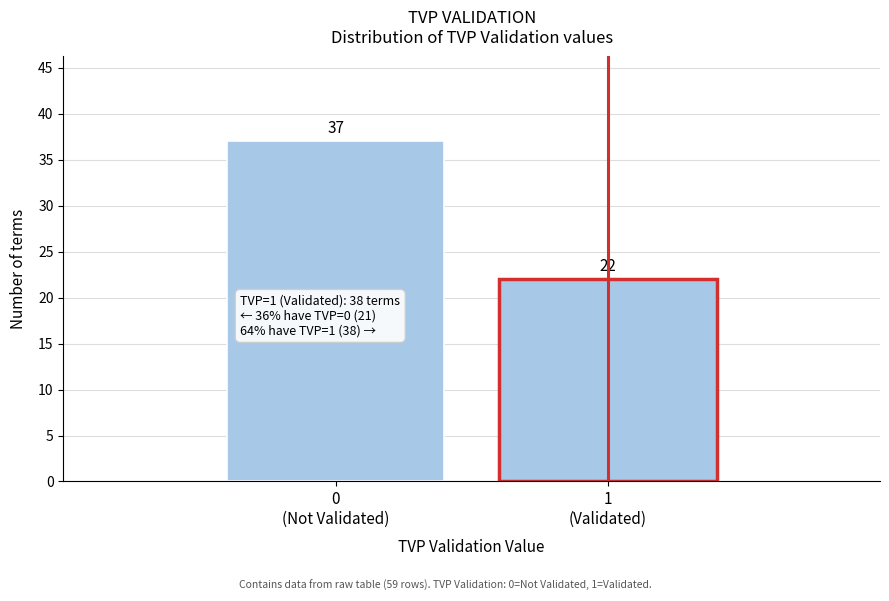

Reading left to right, transcribe all the data shown in this chart.

37	22